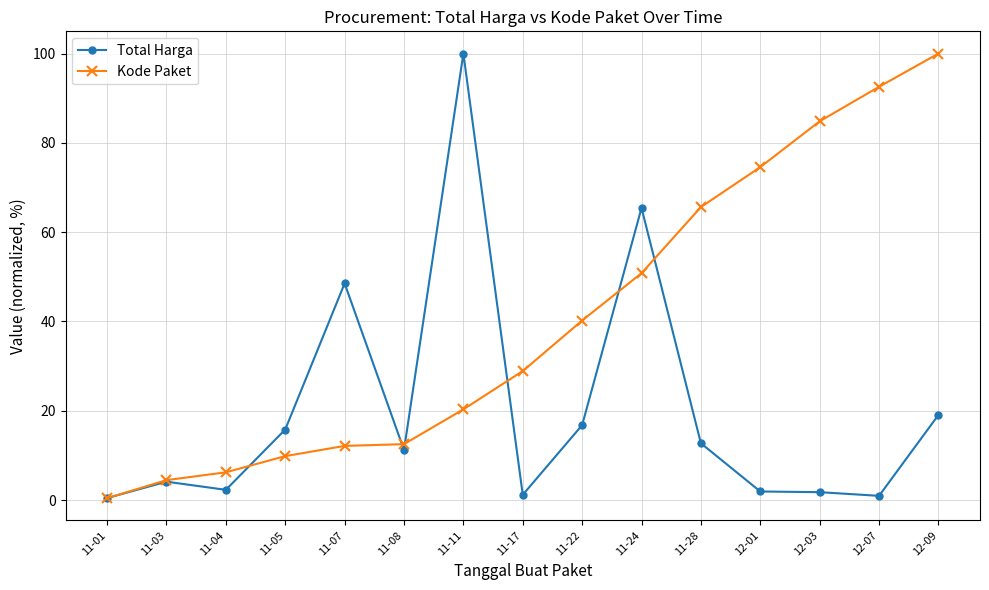

At which label does Kode Paket reach its peak?

12-09